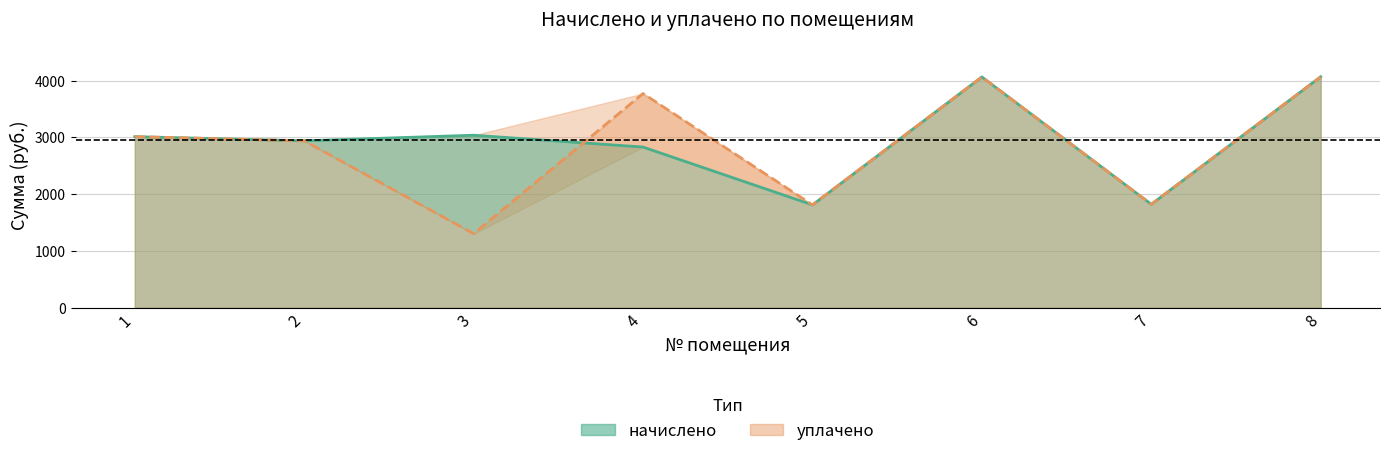

At which category does the chart reach its peak across all series?

8